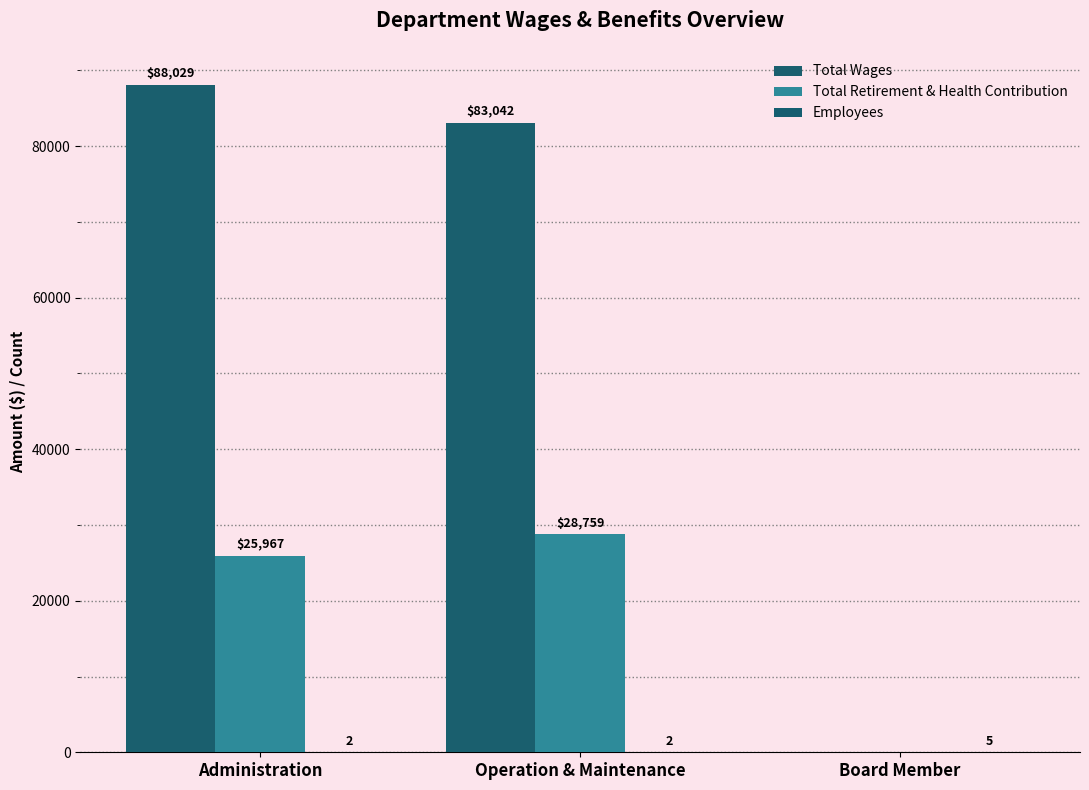

True or false: Employees has a value of 2 at Operation & Maintenance.

True